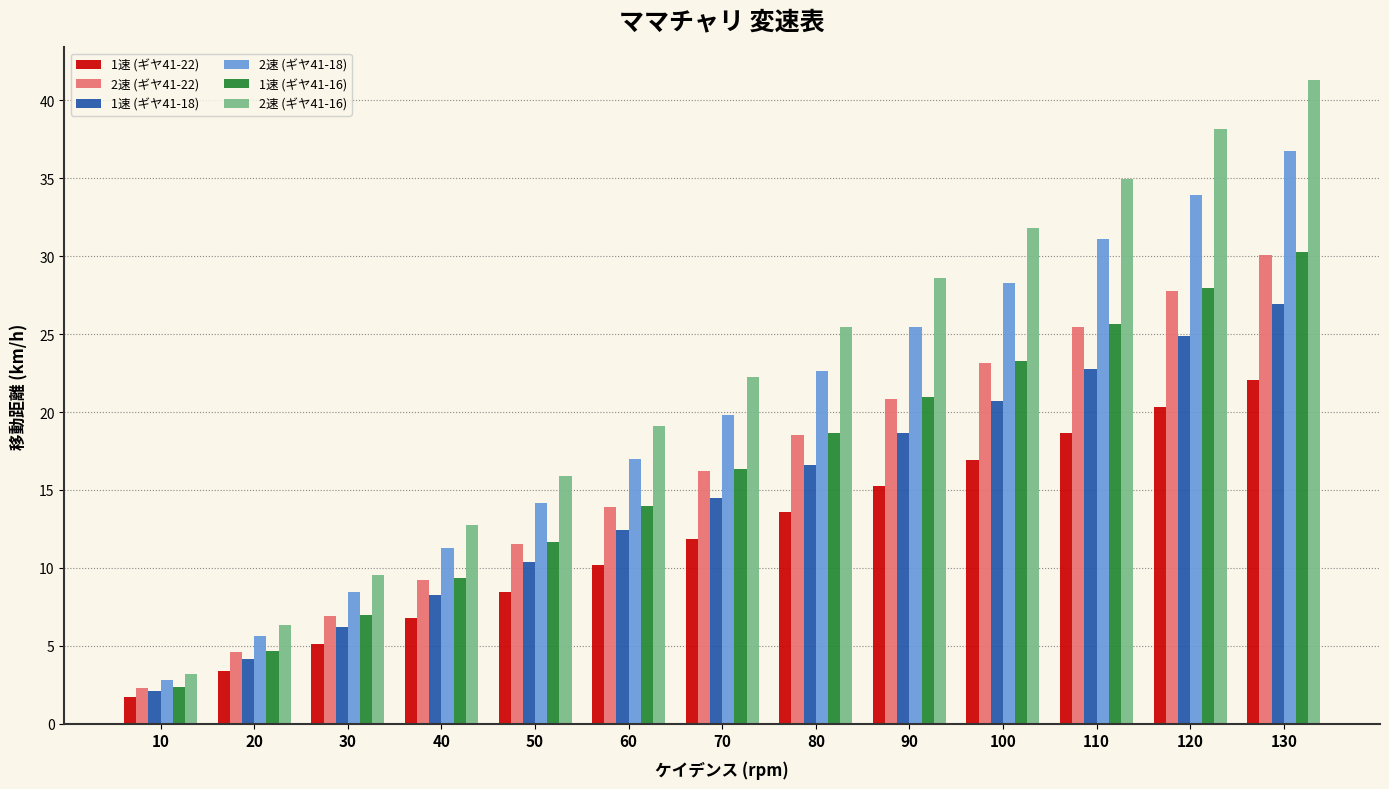

What is the difference between the 2速 (ギヤ41-18) values at 60 and 90?

8.5